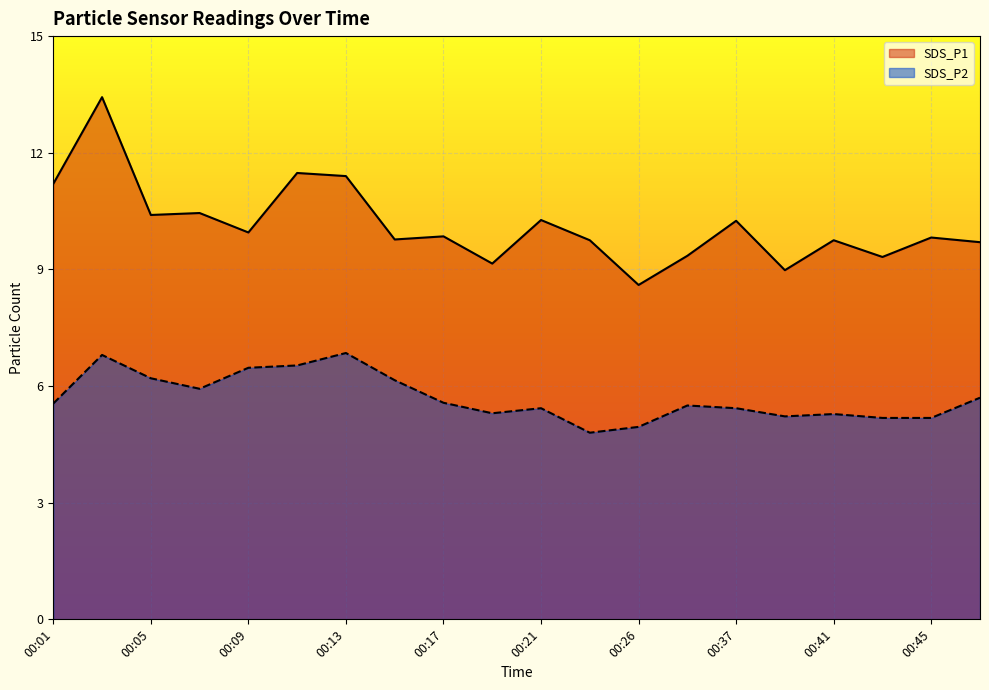

What is the maximum value shown in the chart?

13.4